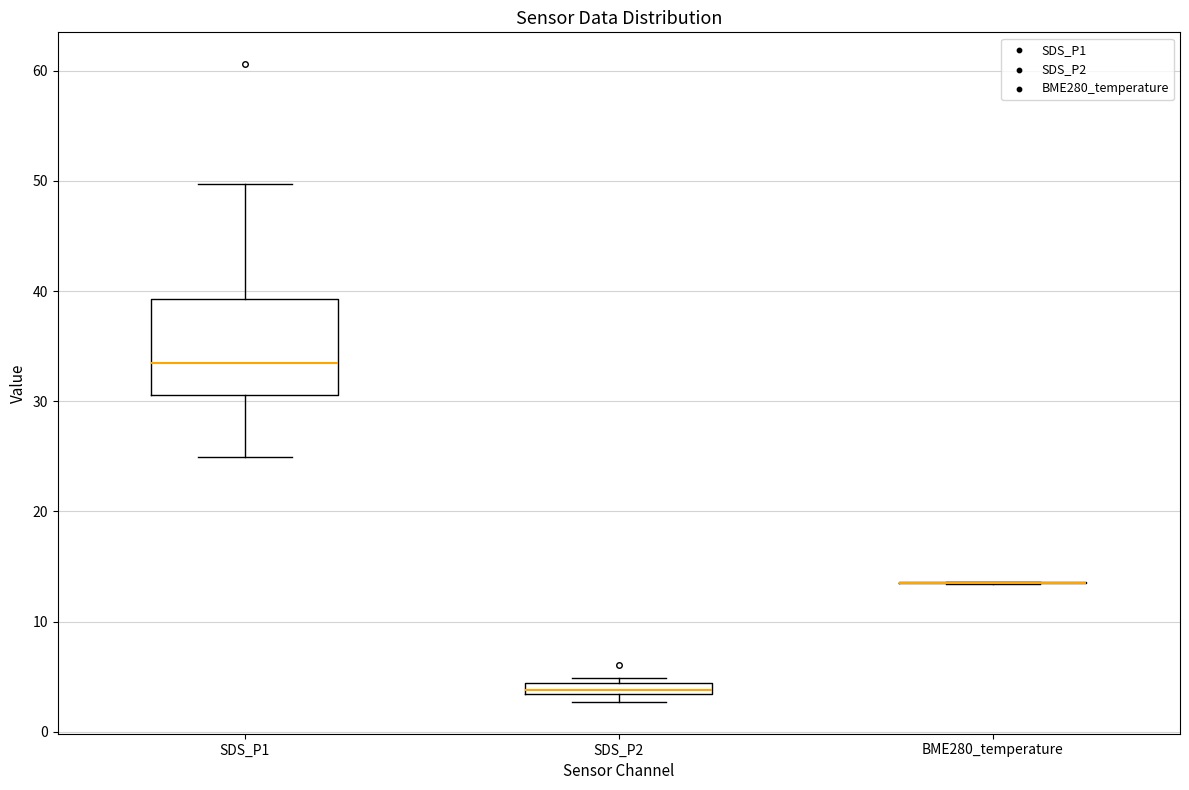

Comparing the boxes themselves (not the whiskers), which one is the tallest?

SDS_P1